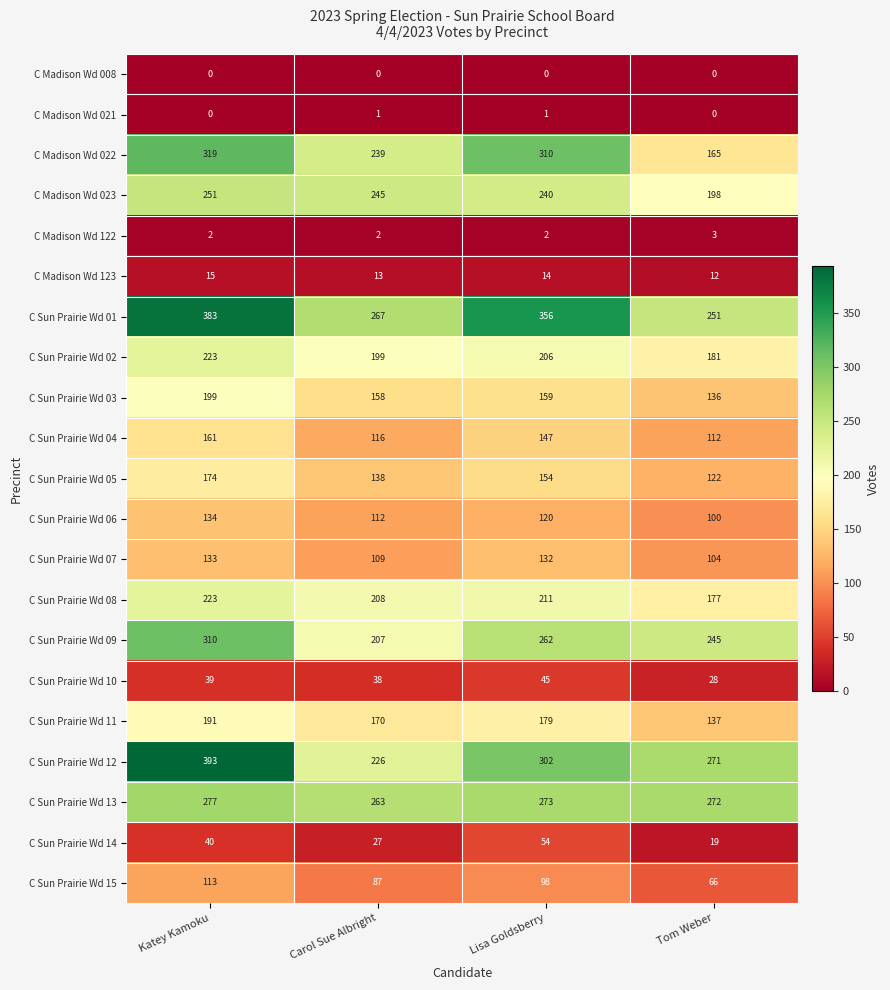

What is the difference between the maximum and minimum values in the C Madison Wd 023 series?

53